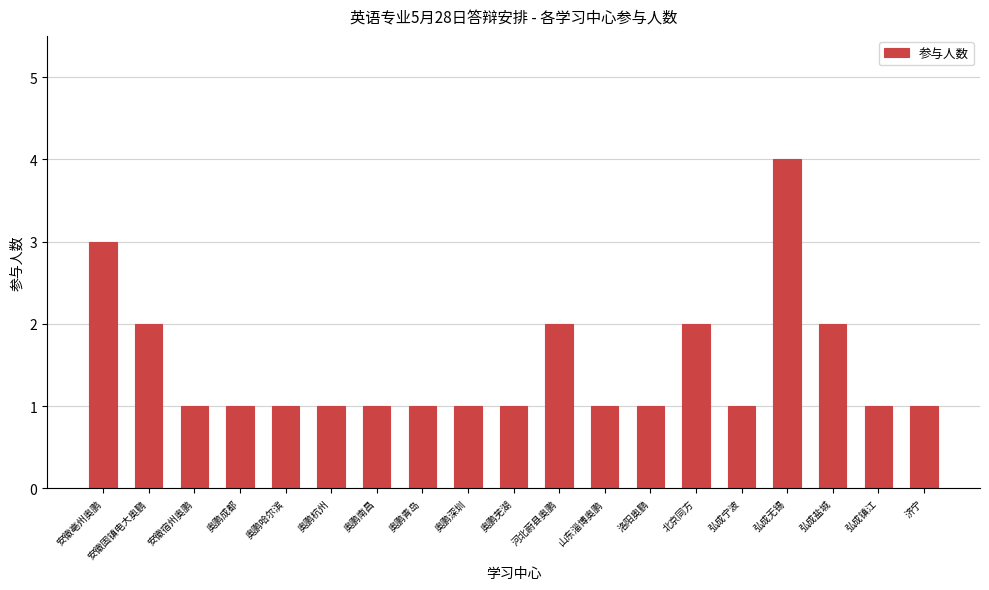

What is the value of the 11th bar from the left?

2